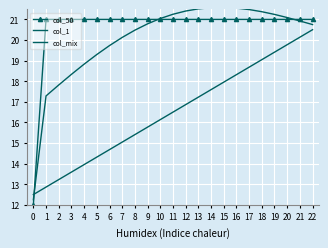

Which series ends up on top after the final intersection of col_50 and col_mix?

col_50